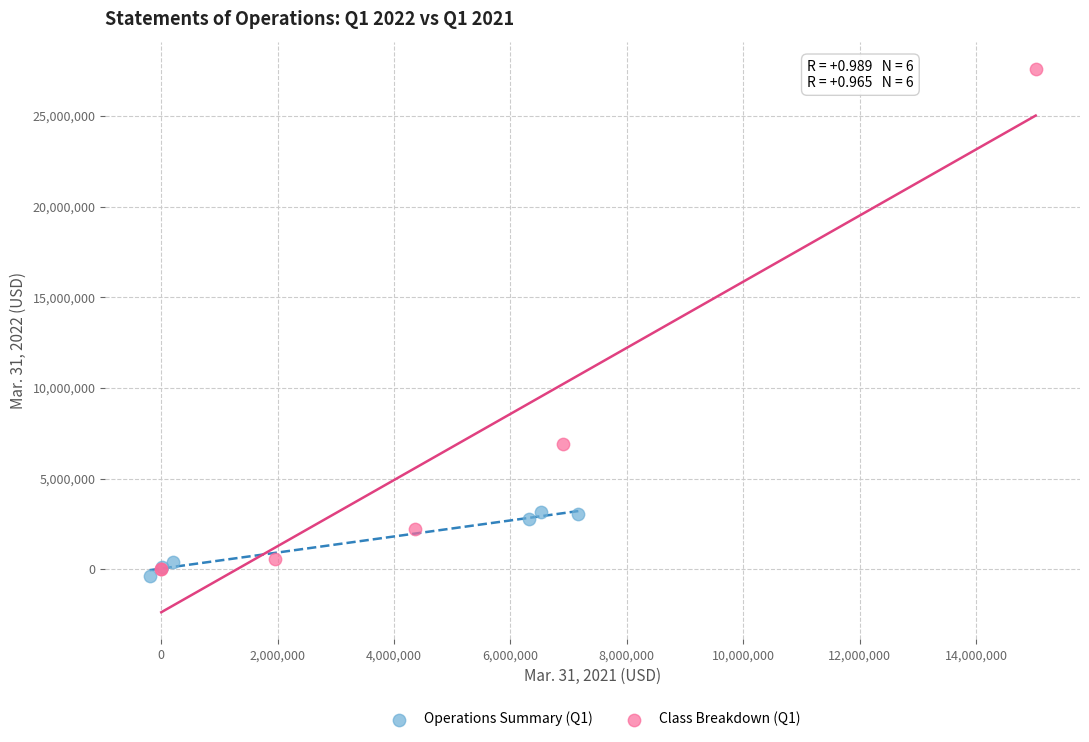

Which series contains the lowest Y value?

Operations Summary (Q1)